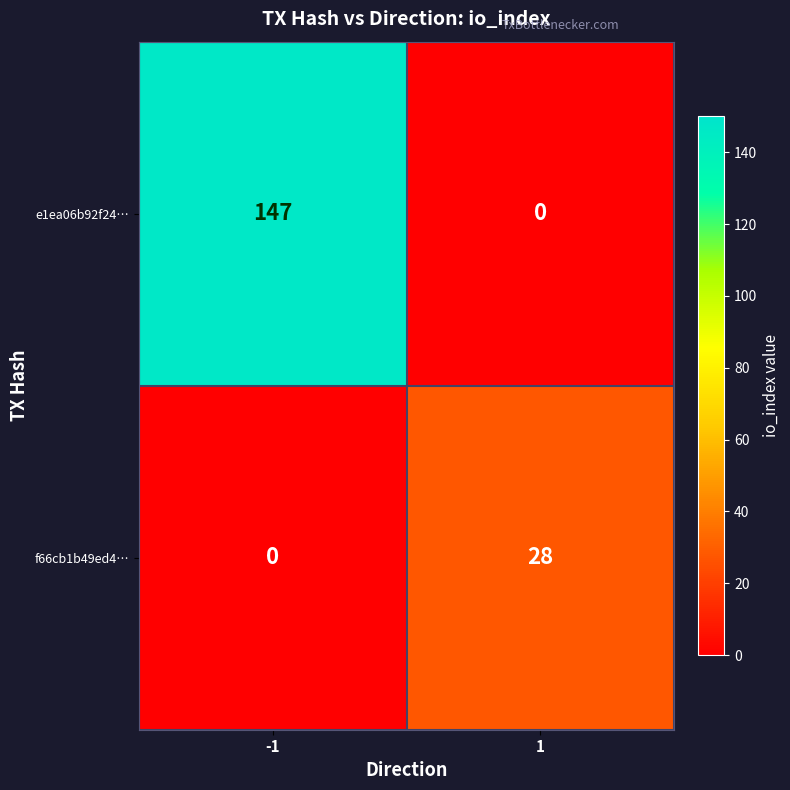

At 1, list the series in order from largest to smallest.

f66cb1b49ed4…, e1ea06b92f24…